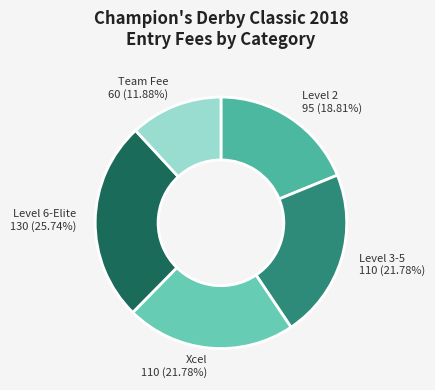

Which has a higher value, Xcel or Level 2?

Xcel